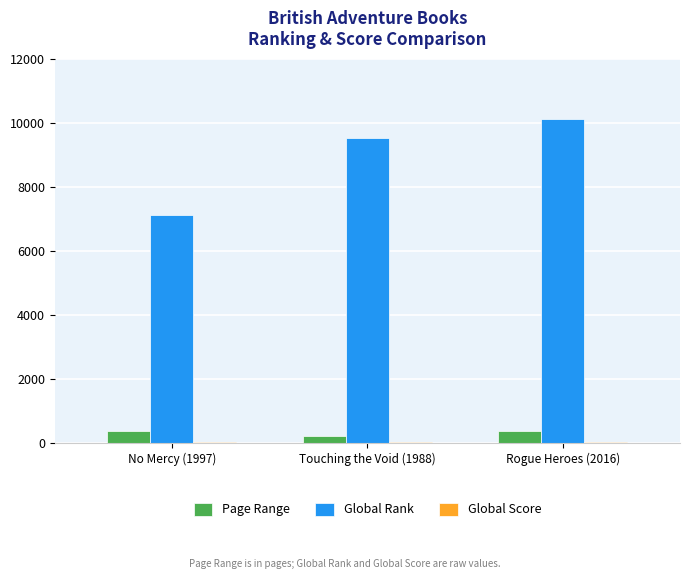

What is the greatest value displayed?

10107